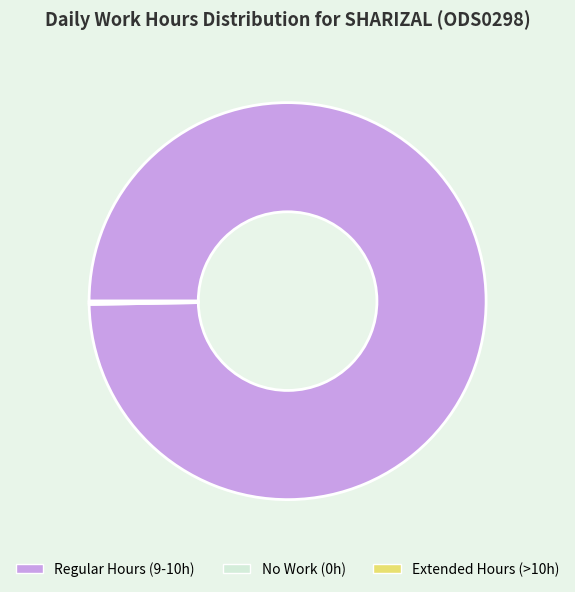

Which category has the biggest portion of the pie?

Regular Hours (9-10h)